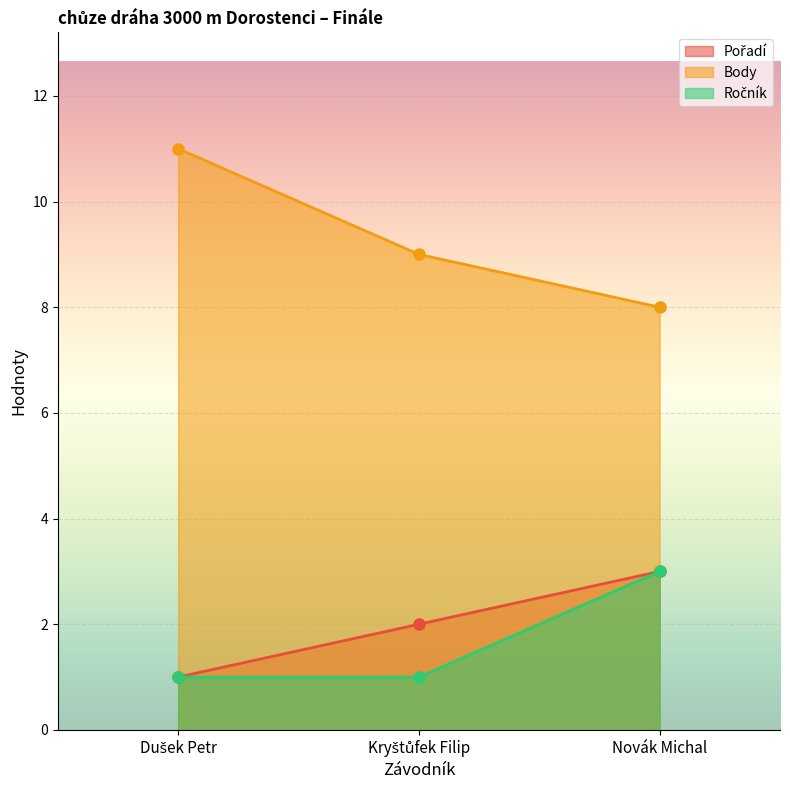

At which category is the sum across all series the highest?

Novák Michal